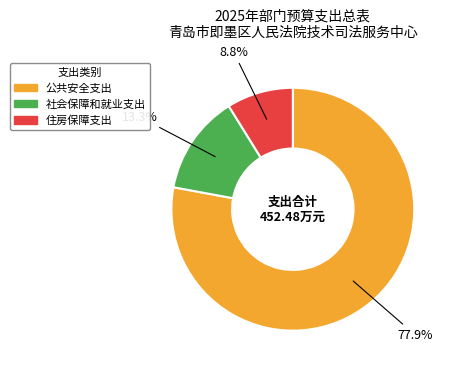

True or false: 住房保障支出 accounts for 1% of the total.

False